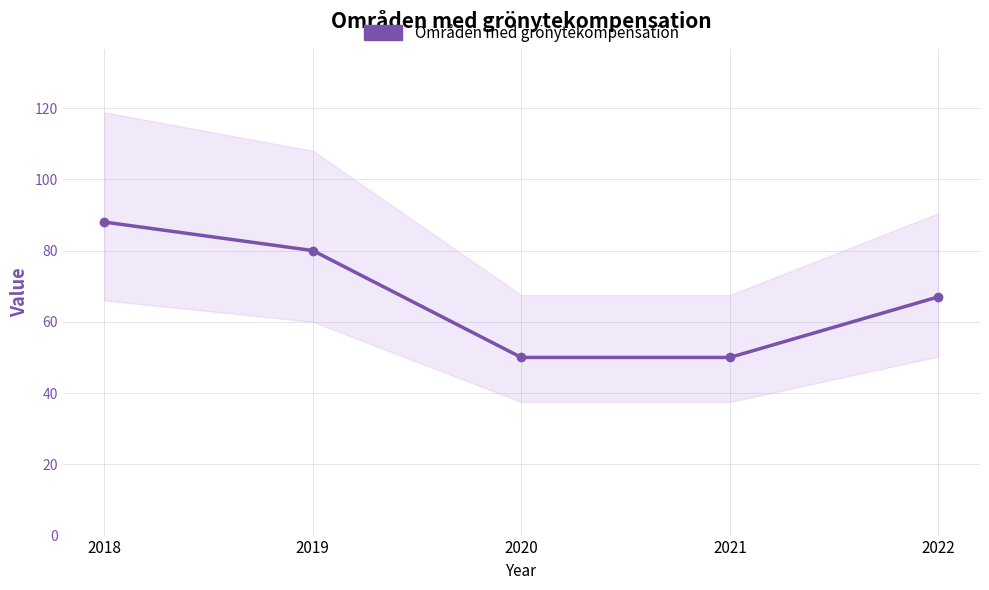

List the labels in order of value, largest first.

2018, 2019, 2022, 2020, 2021